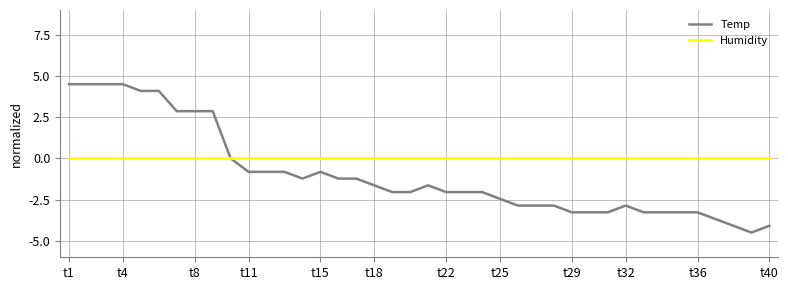

Which series has the widest spread of values?

Temp